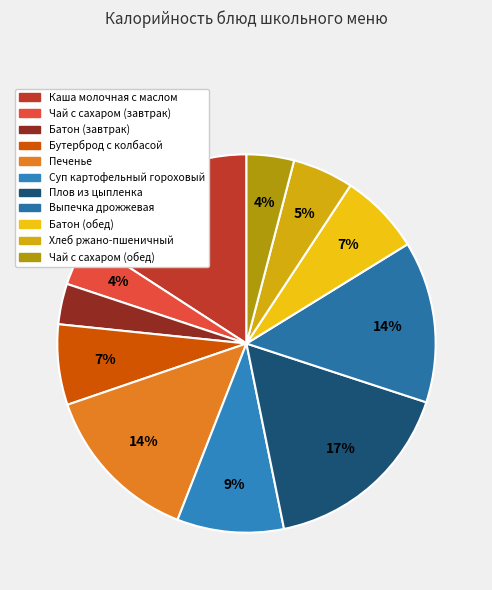

Rank the categories by value from lowest to highest.

Батон (завтрак), Чай с сахаром (завтрак), Чай с сахаром (обед), Хлеб ржано-пшеничный, Бутерброд с колбасой, Батон (обед), Суп картофельный гороховый, Печенье, Выпечка дрожжевая, Каша молочная с маслом, Плов из цыпленка